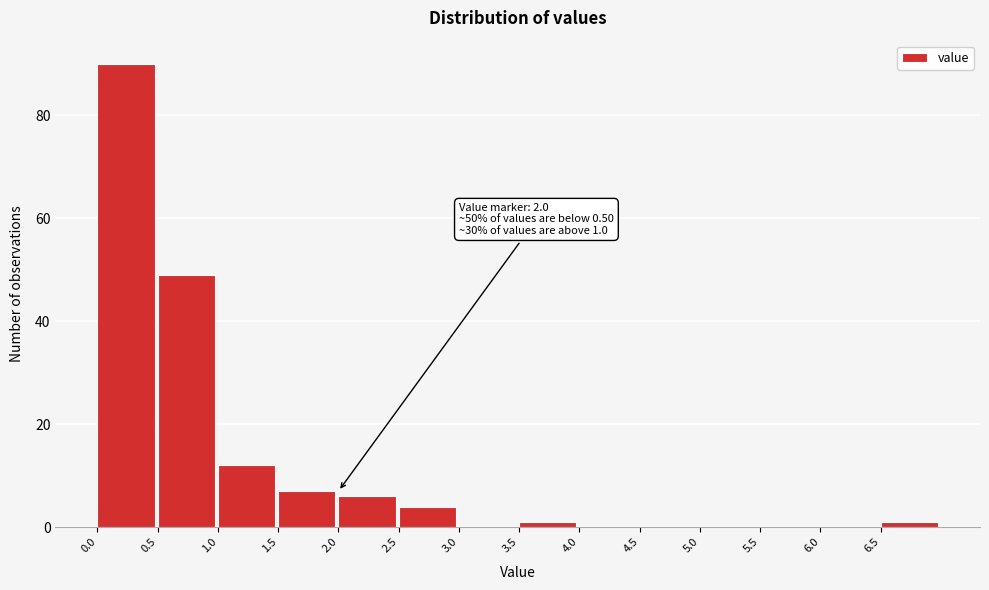

Which range on the x-axis has the tallest bar?

0.0 to 0.5